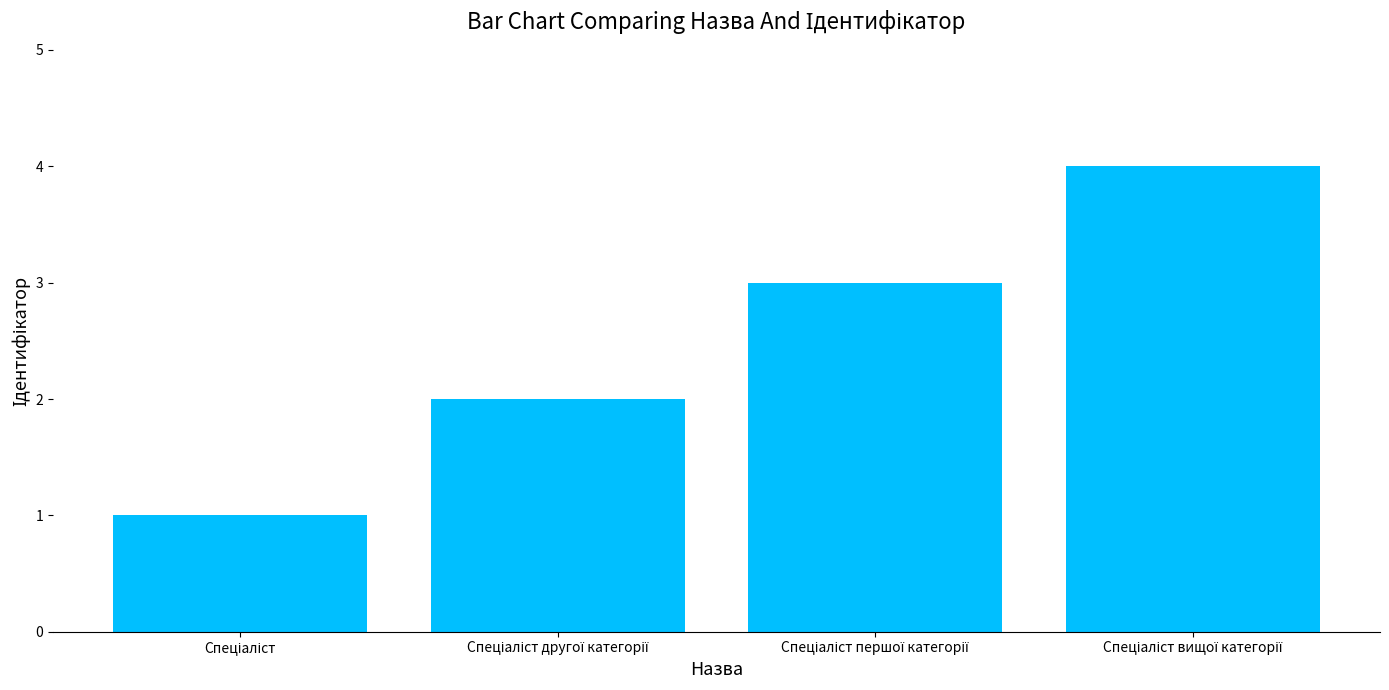

What is the greatest value displayed?

4